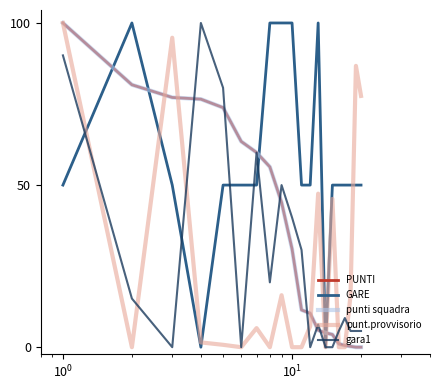

How many lines are shown in the chart?

5